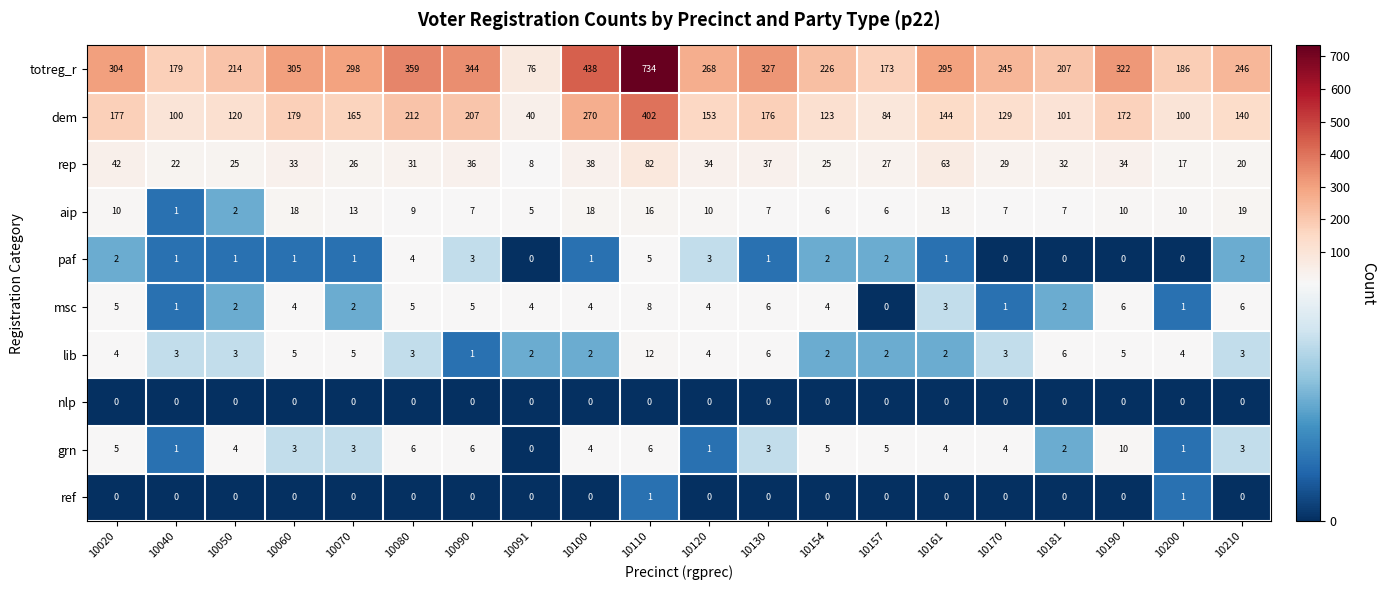

At which category is the sum across all series the highest?

10110